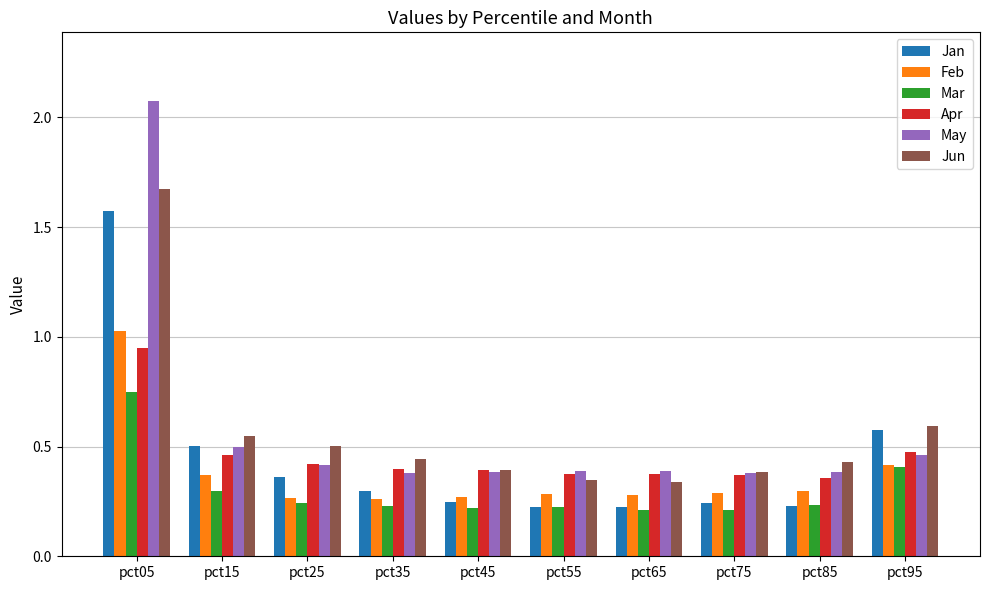

What is the total value across all series at pct05?

8.0